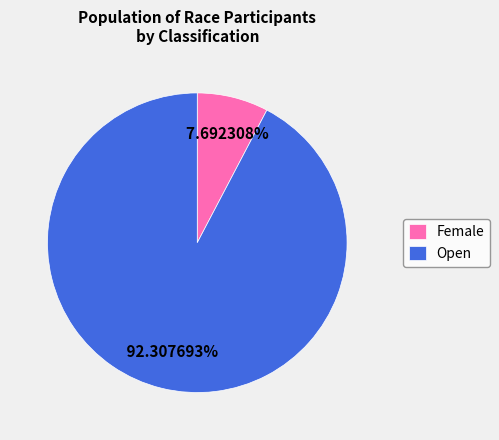

How much of the chart is everything except Open?

7.7%